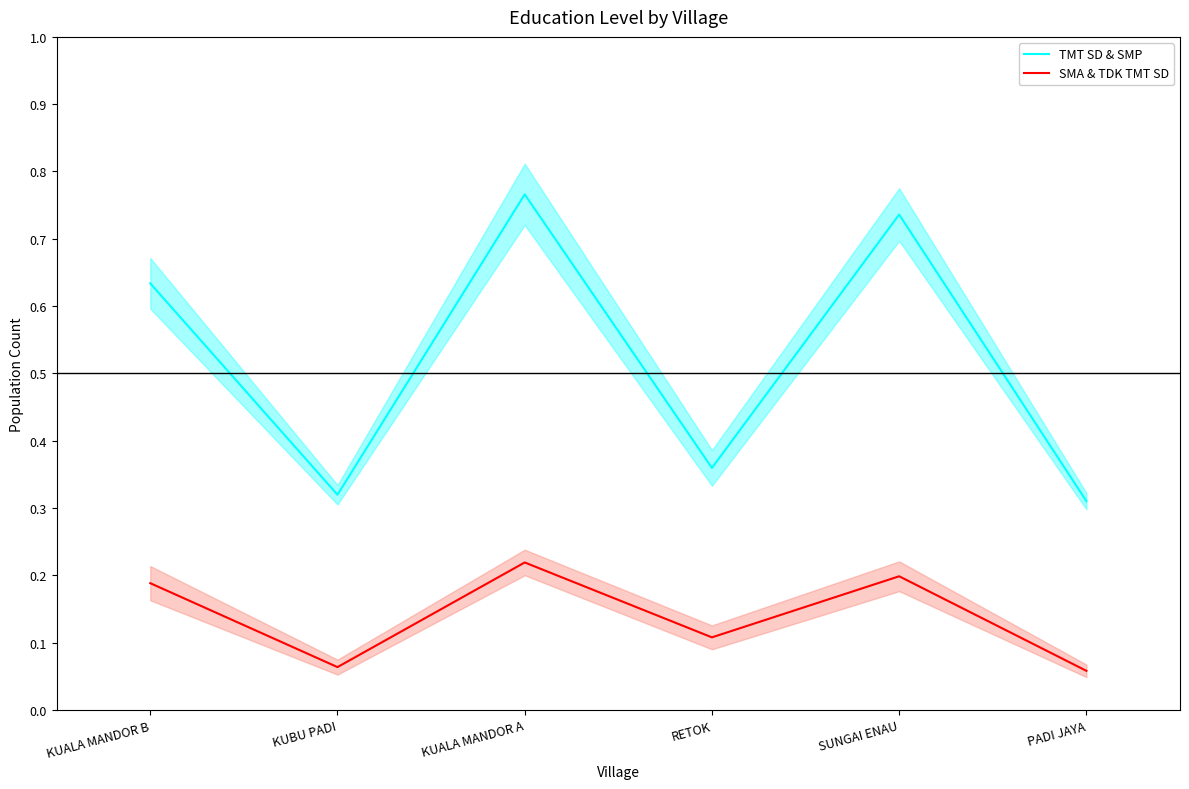

True or false: SMA & TDK TMT SD and TMT SD & SMP cross at least once.

False